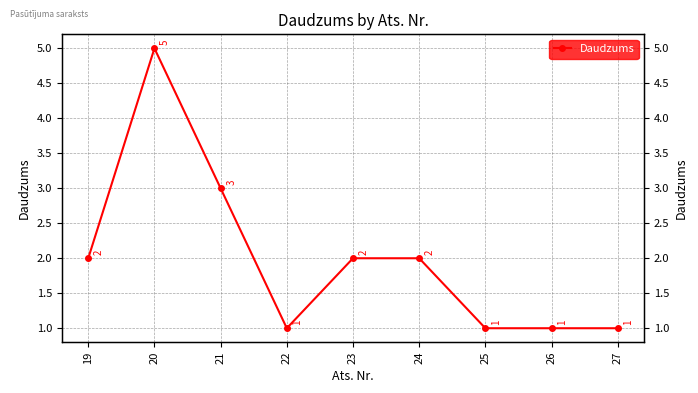

What is the difference between the second highest and second lowest values?

2